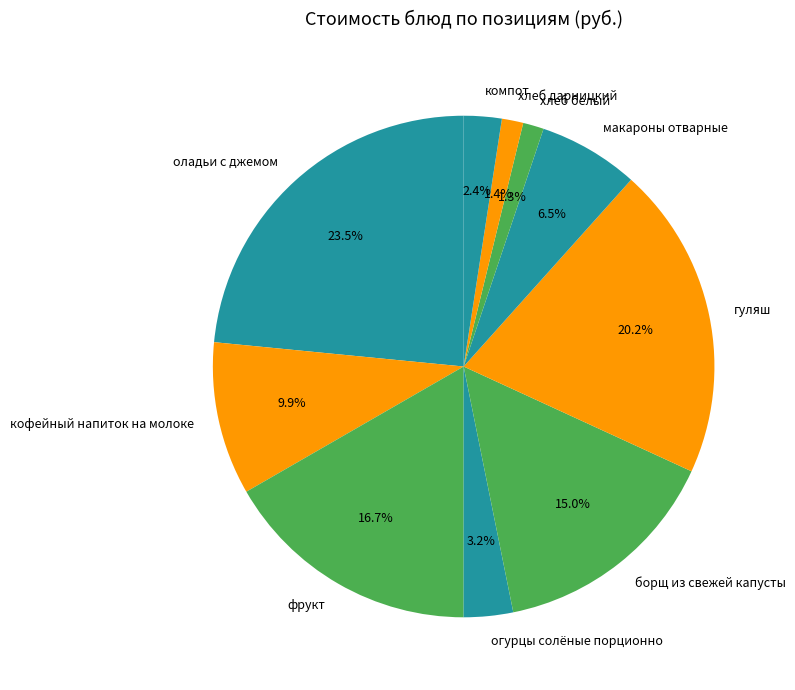

What is the largest slice in the pie chart?

оладьи с джемом